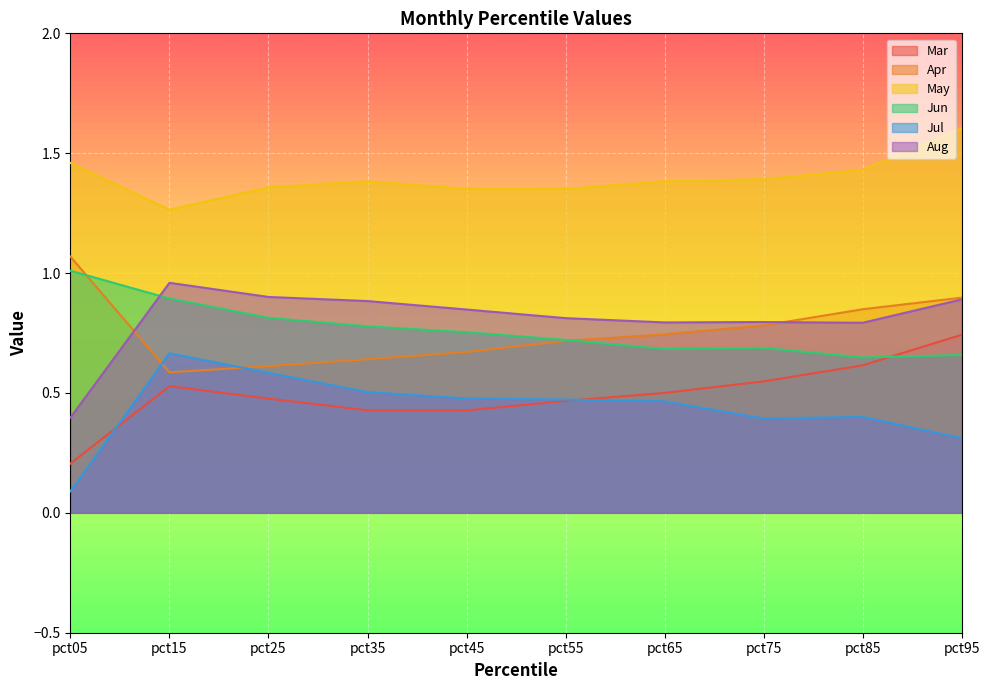

At which label is Jun closest to 0?

pct85